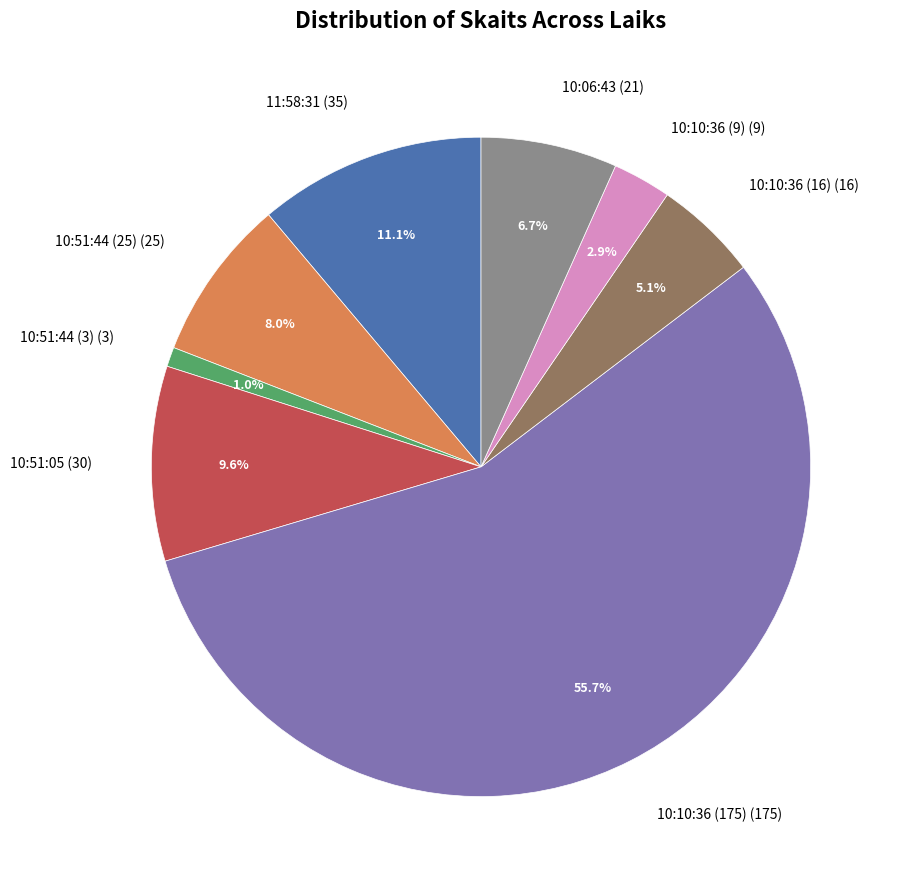

Is there any slice that represents more than half of the pie?

Yes